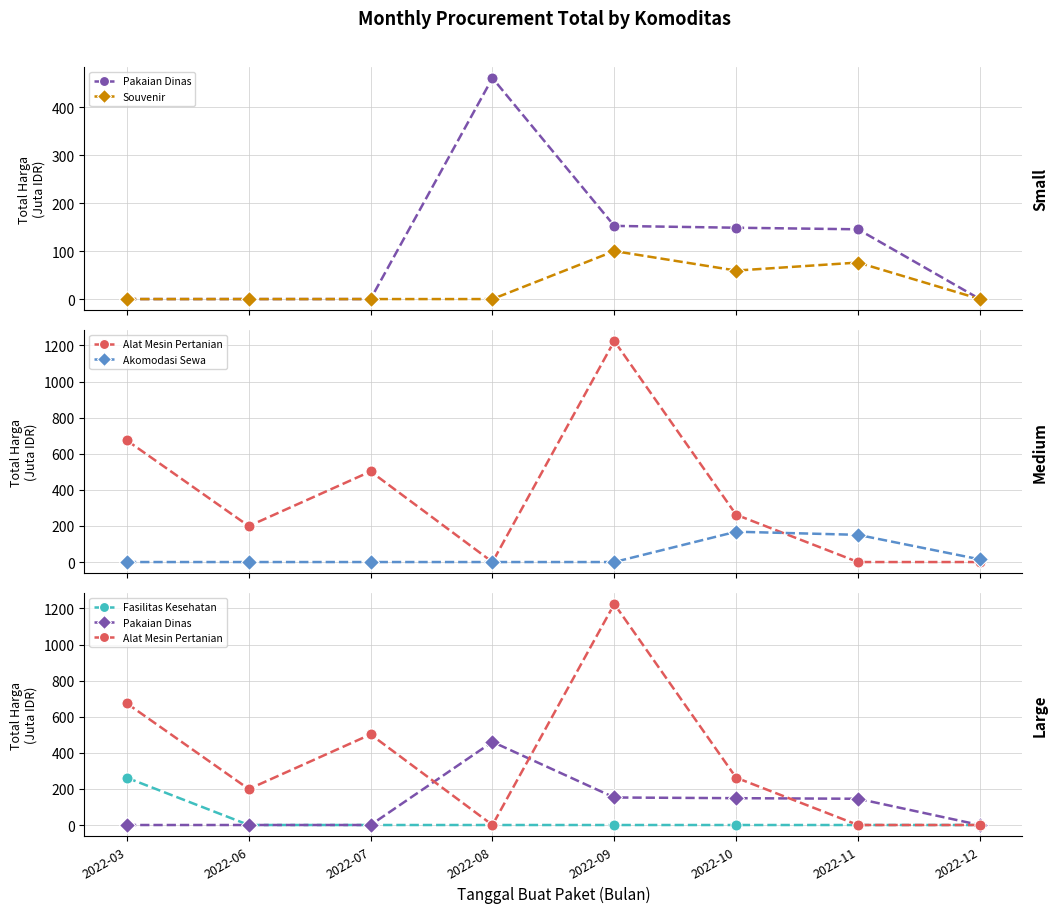

At which category does Akomodasi Sewa reach its first local peak?

2022-10